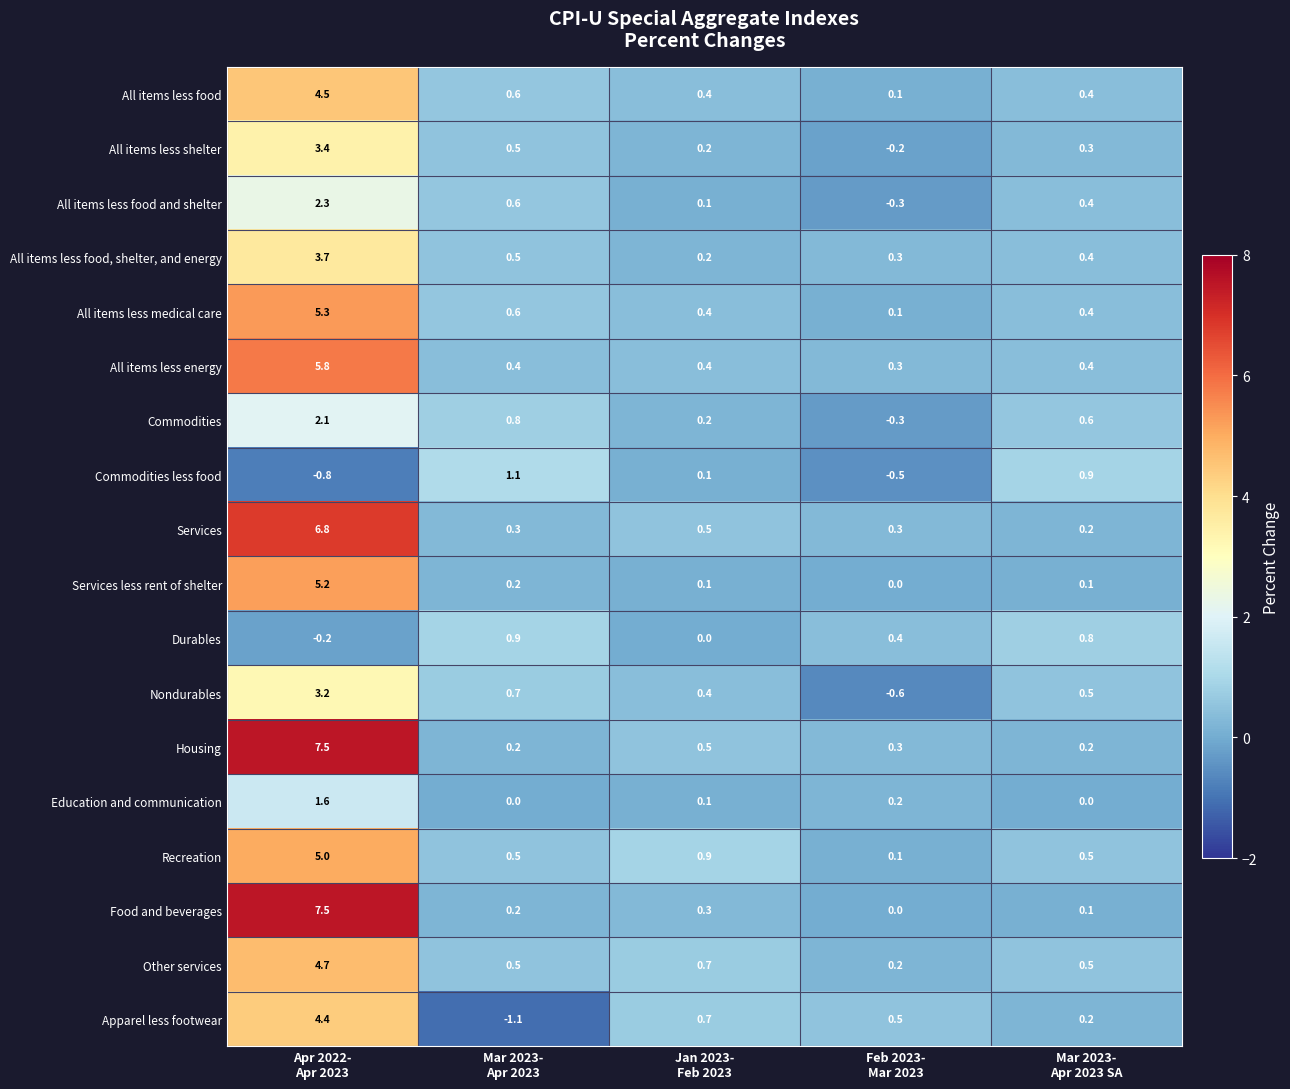

What is the smallest value displayed?

-1.1